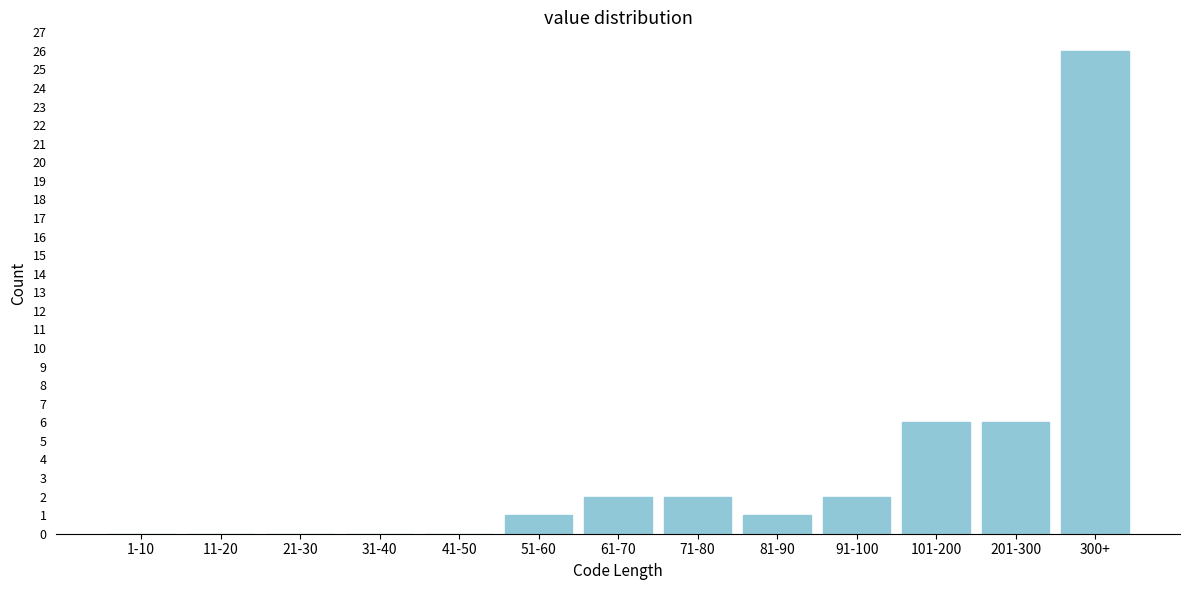

Reading right to left, transcribe all the data shown in this chart.

300+=26	201-300=6	101-200=6	91-100=2	81-90=1	71-80=2	61-70=2	51-60=1	41-50=0	31-40=0	21-30=0	11-20=0	1-10=0